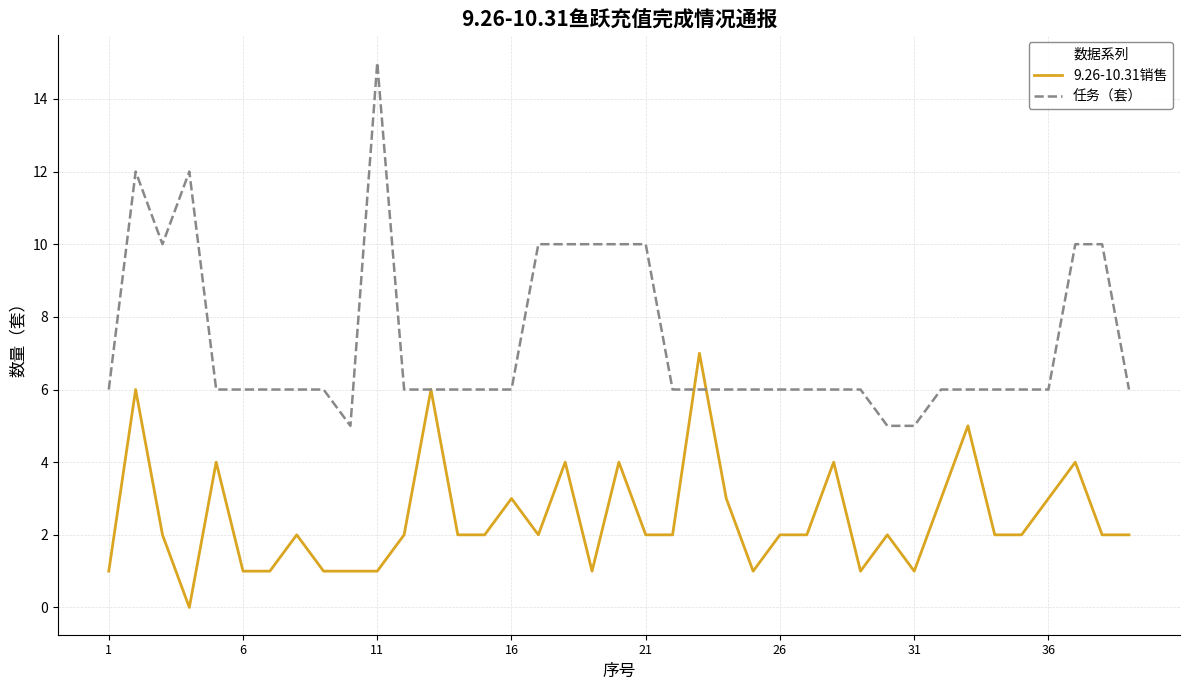

What is the average value of the 任务（套） series?

7